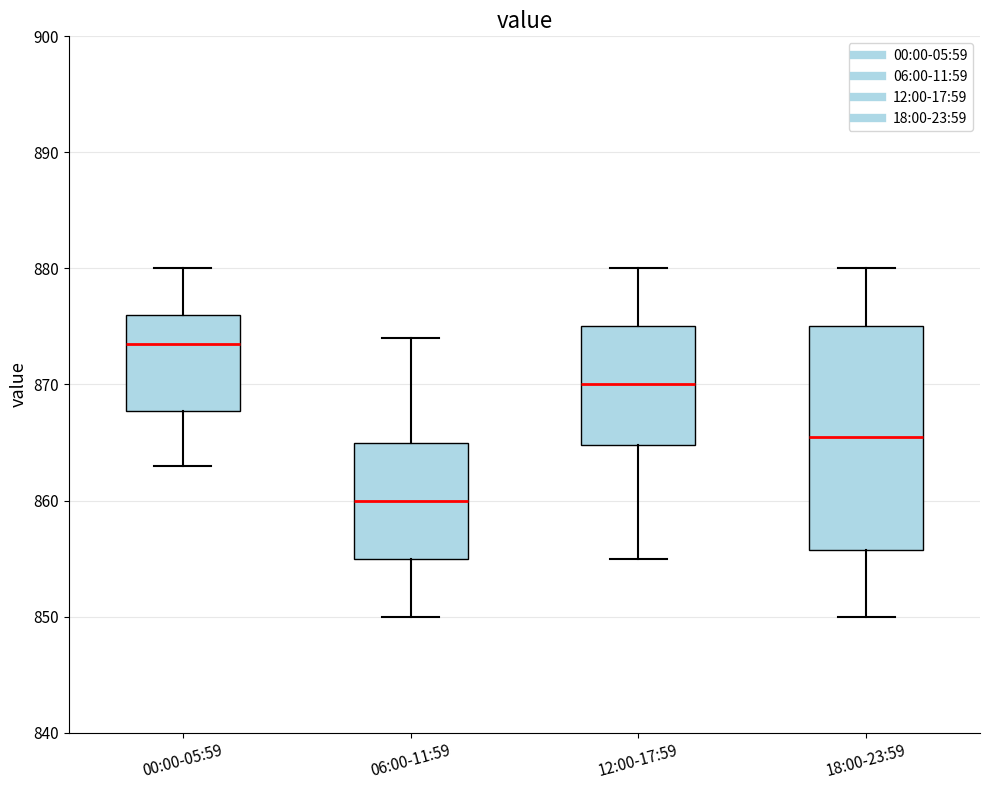

Comparing the boxes themselves (not the whiskers), which one is the tallest?

18:00-23:59